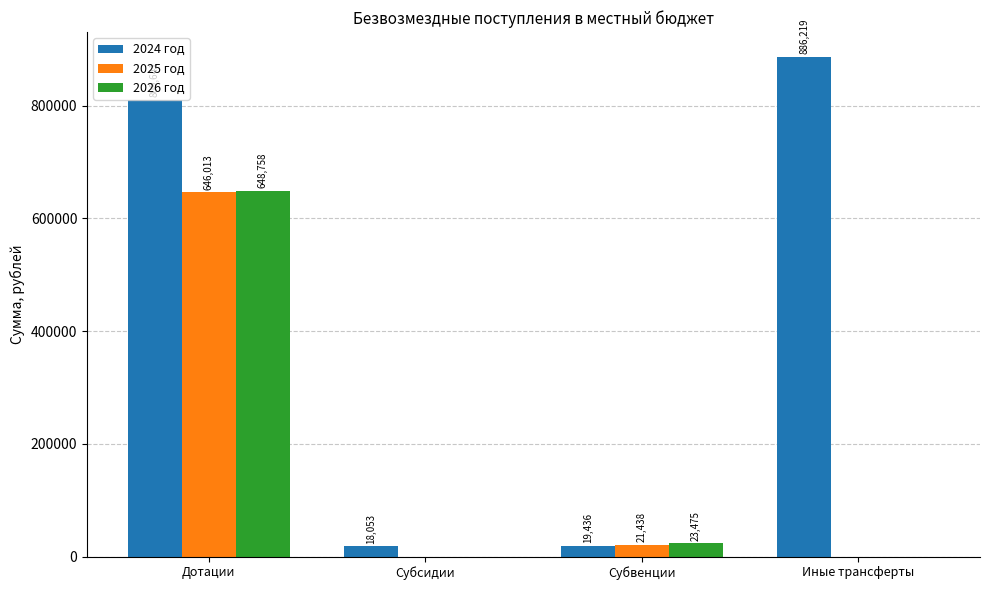

At which label does 2024 год first exceed 809640?

Дотации